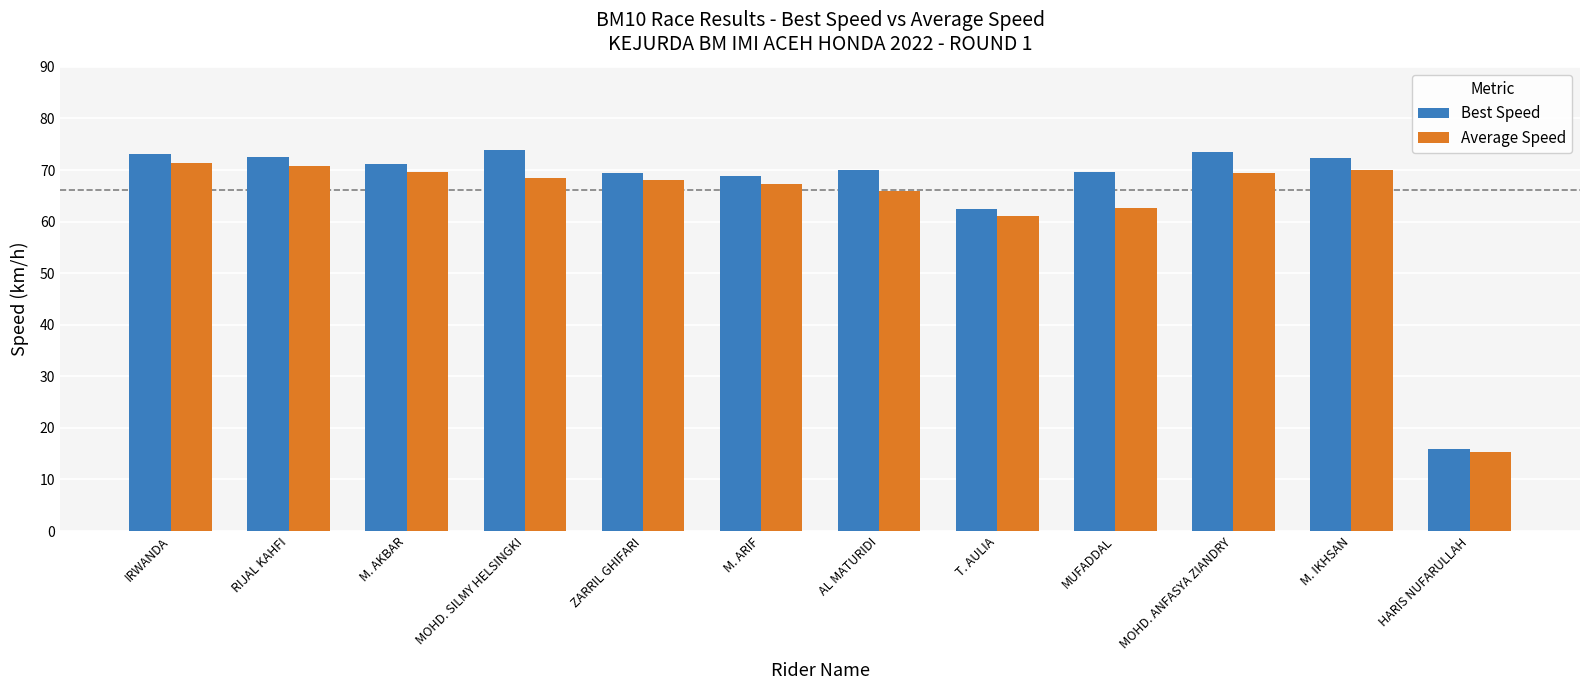

At AL MATURIDI, list the series in order from smallest to largest.

Average Speed, Best Speed